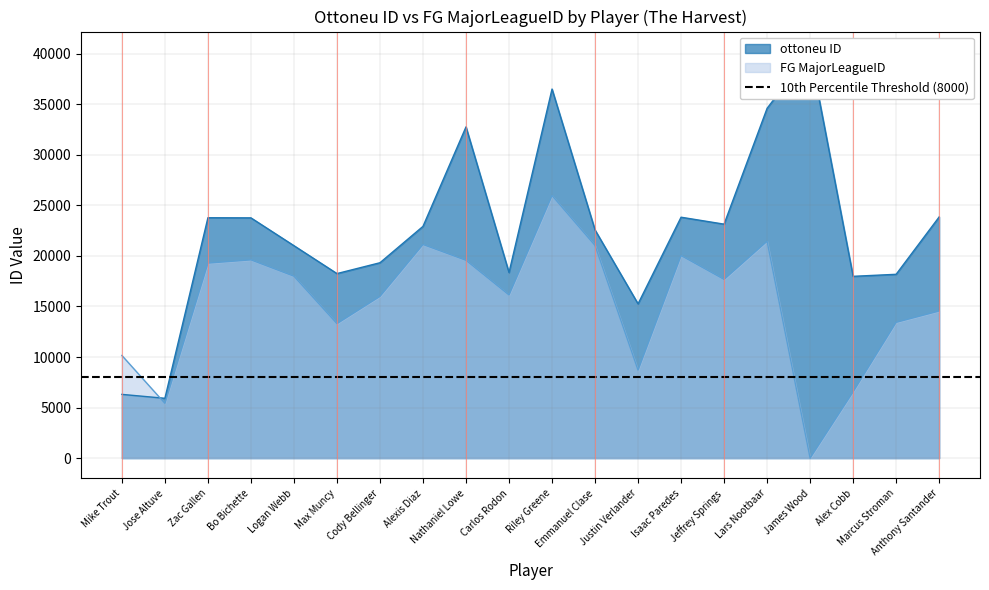

What is the difference between the ottoneu ID values at Lars Nootbaar and Cody Bellinger?

15273